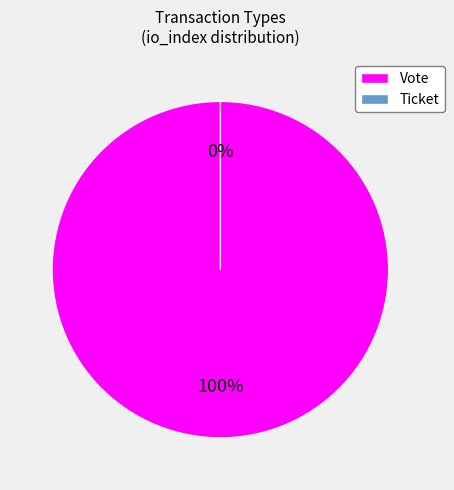

Do Vote and Ticket together represent more than half of the pie?

Yes